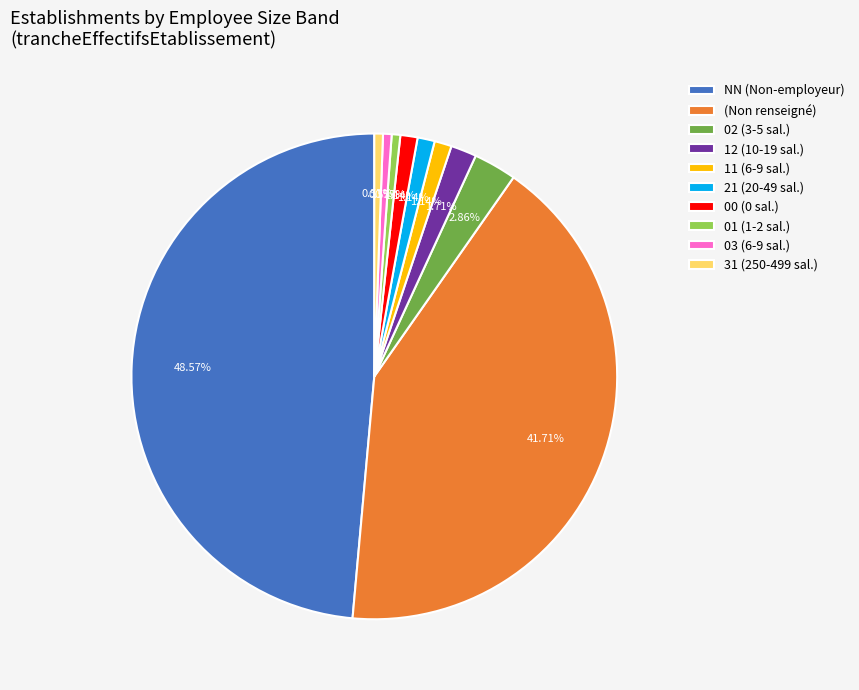

Between 03 (6-9 sal.) and 00 (0 sal.), which is larger?

00 (0 sal.)